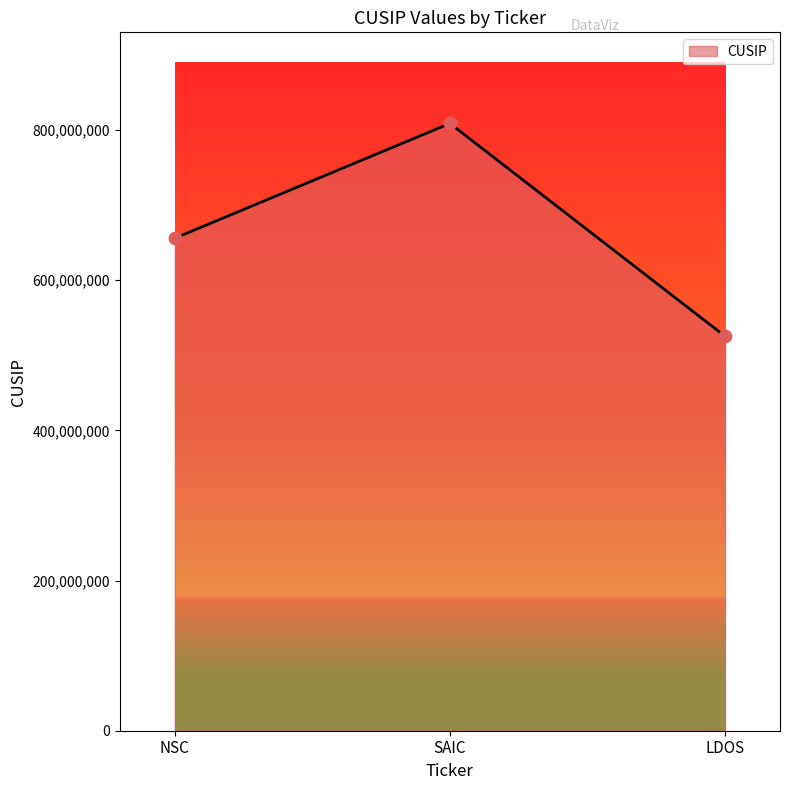

Between SAIC and NSC, which is larger?

SAIC